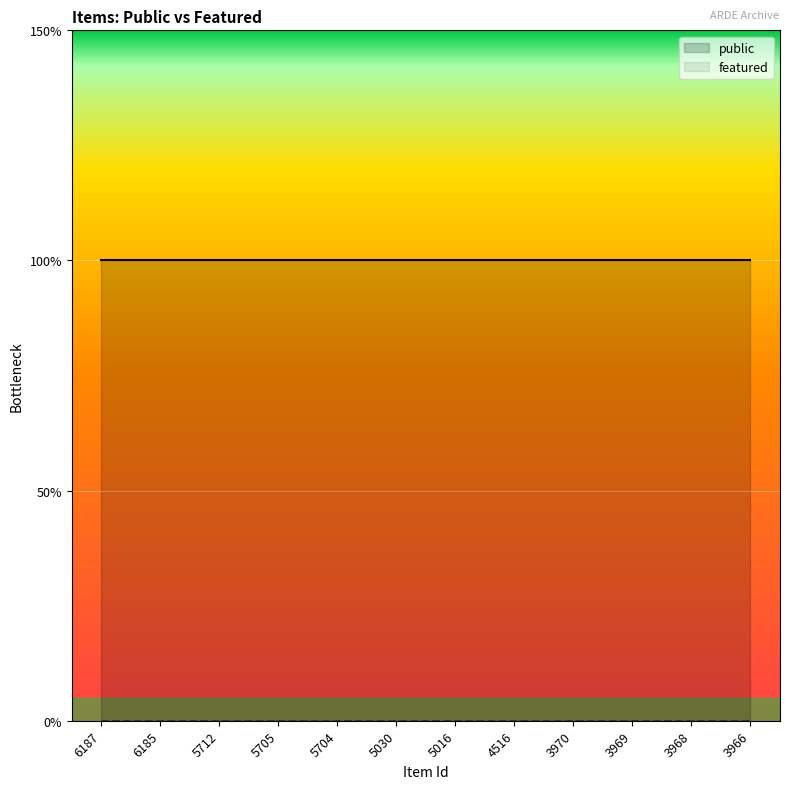

What is the value of the public point at the 9th from the left?

1